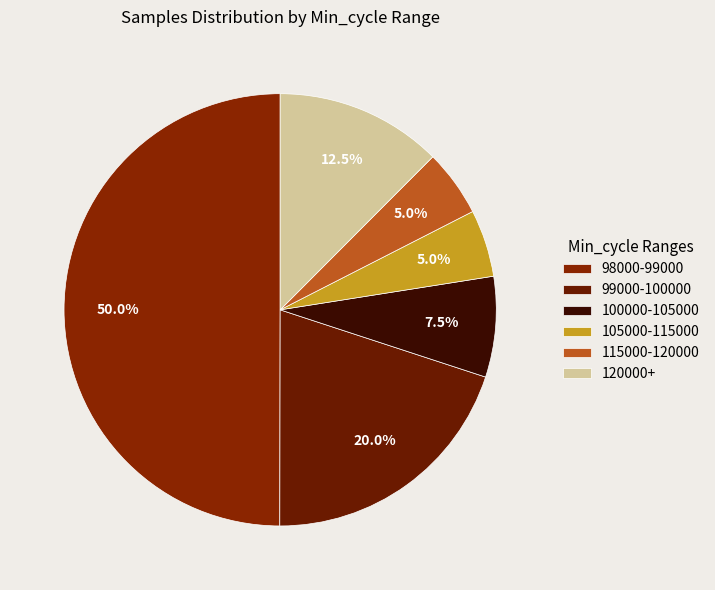

How many segments does this pie chart have?

6